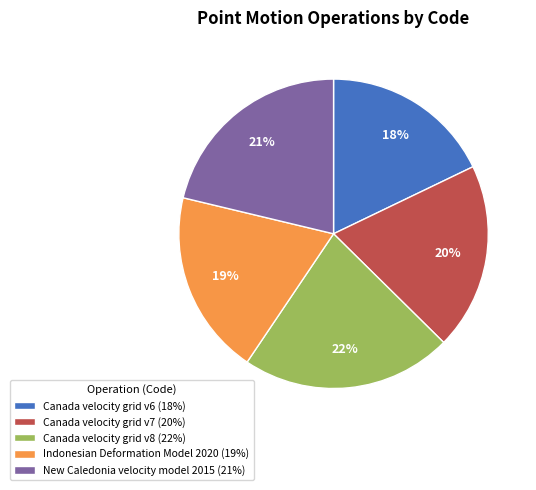

Is New Caledonia velocity model 2015 the majority of the pie?

No